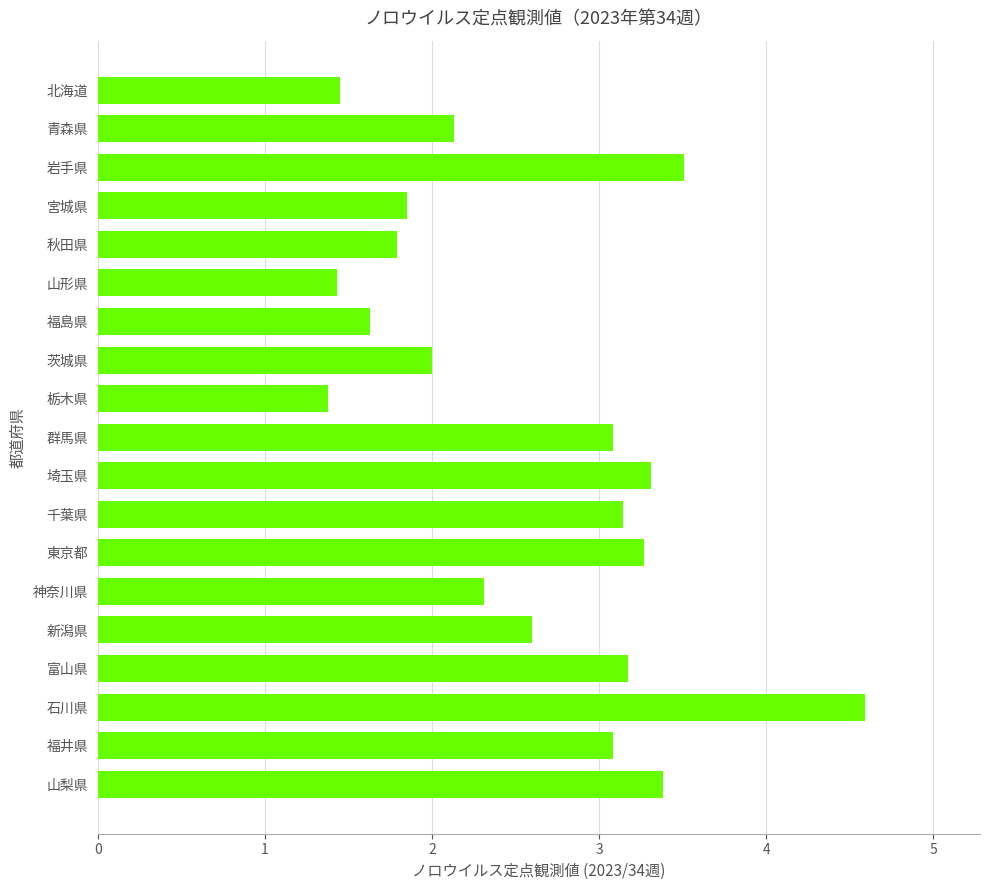

Approximately how many times larger is the value at 神奈川県 compared to 青森県?

1.1